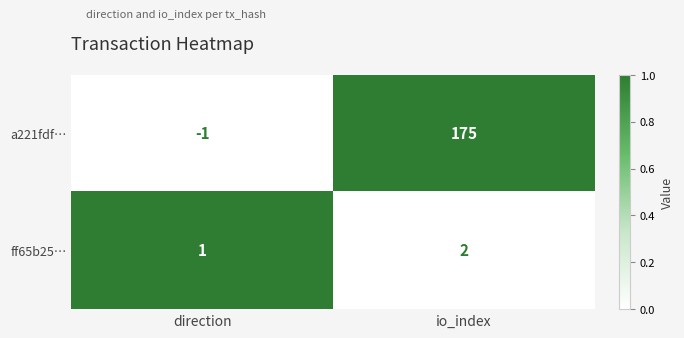

Which category has the lowest value across all series?

direction